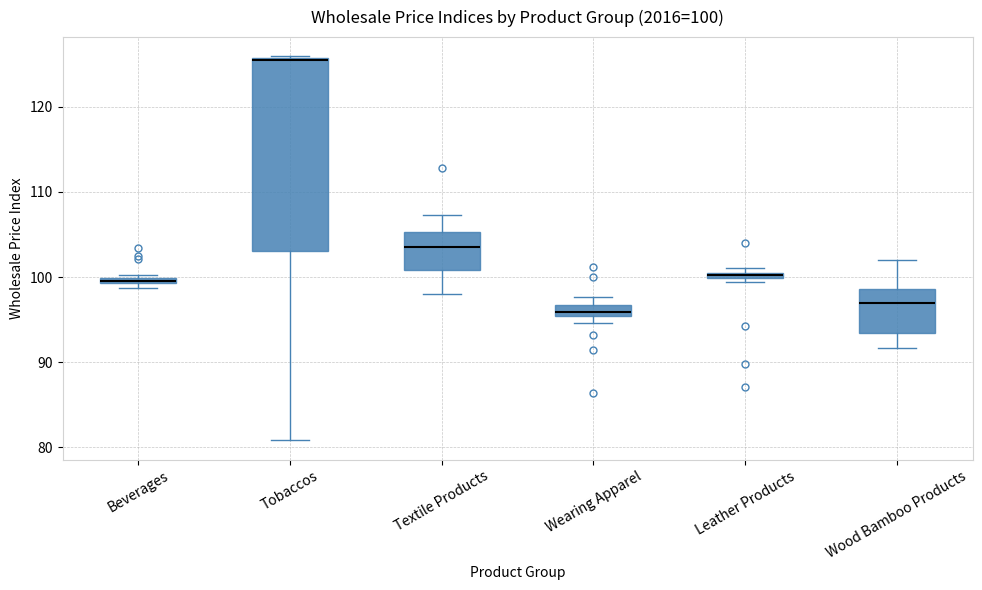

Which box is the tallest, from its lower edge to its upper edge?

Tobaccos